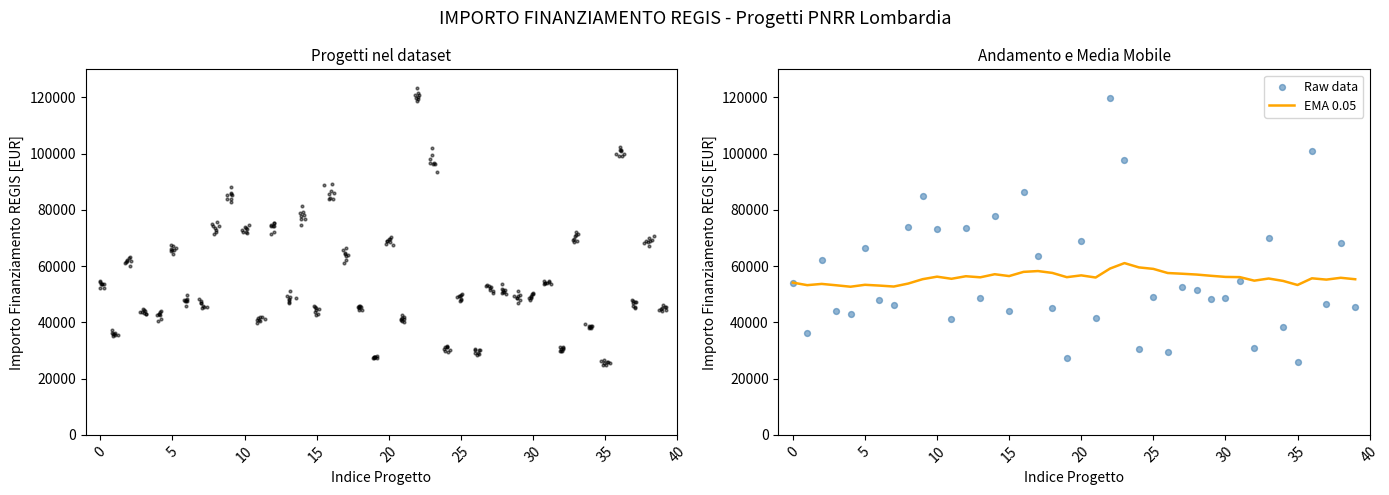

Which series reaches the maximum Y coordinate?

Raw data